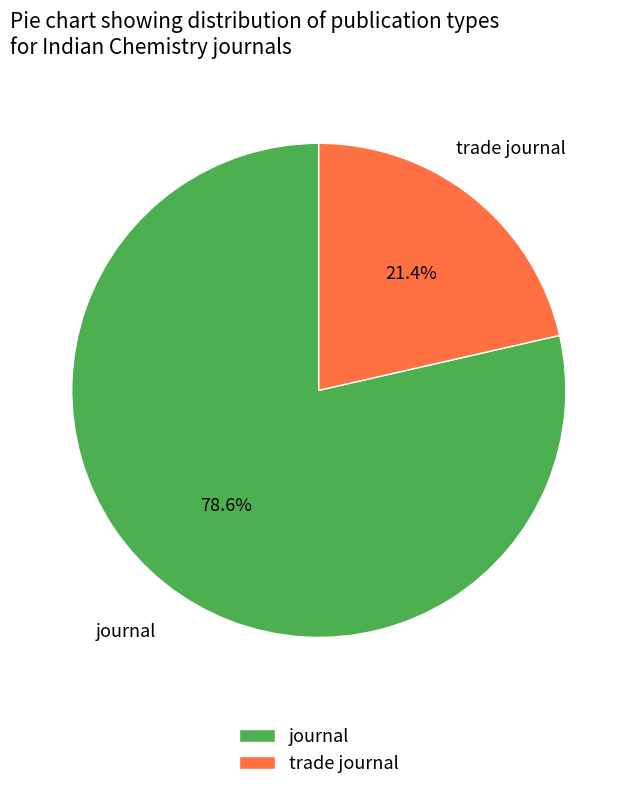

How many slices are in this pie chart?

2